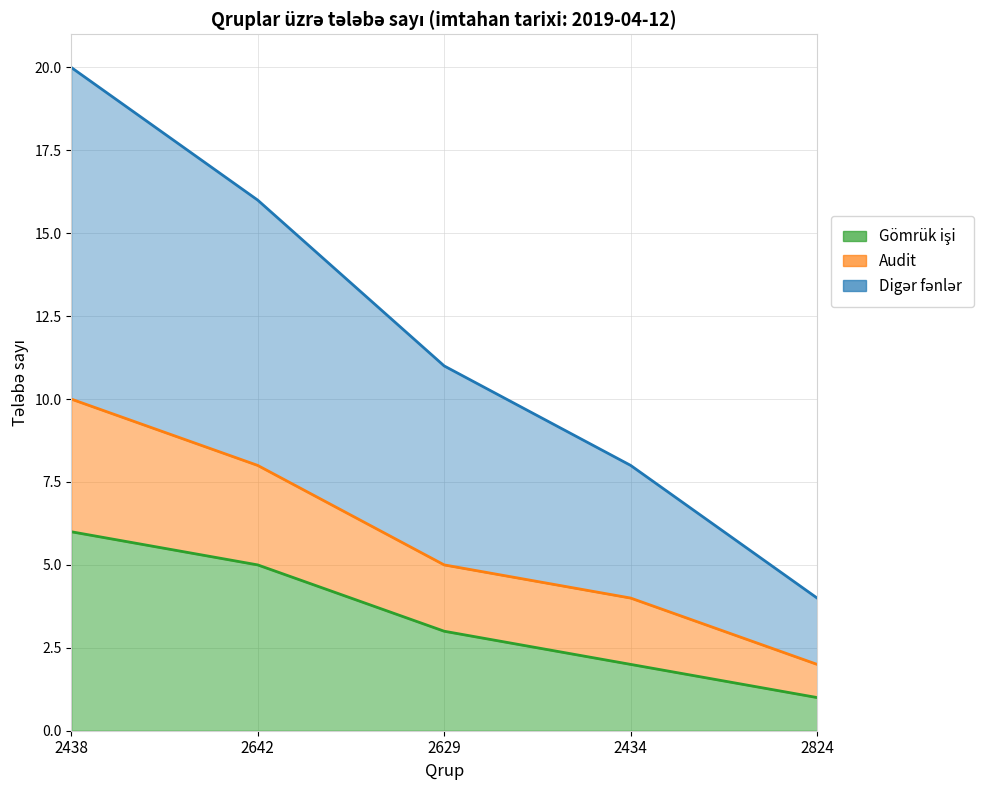

What is the label of the 2nd point from the left?

2642